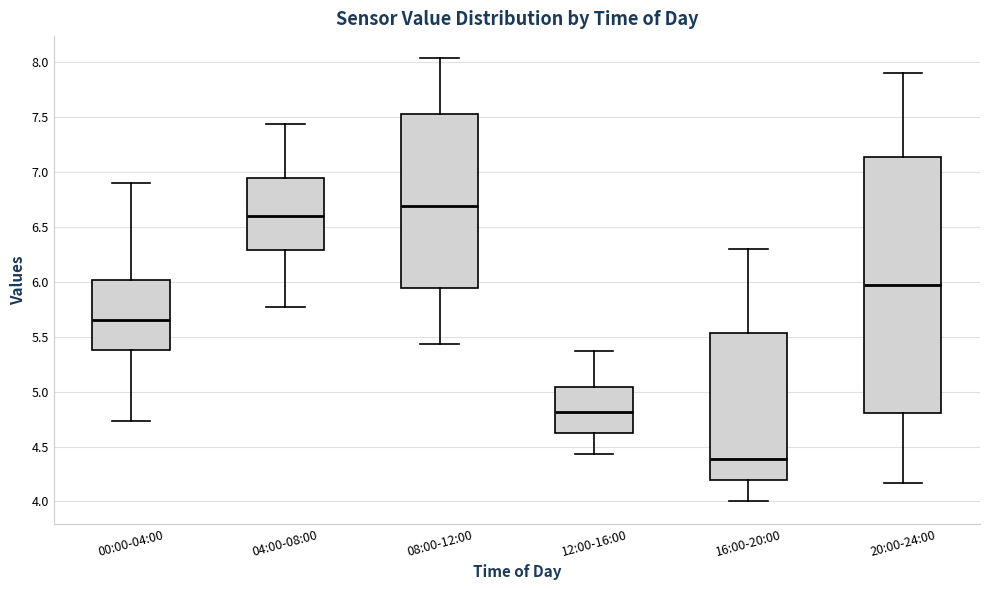

Reading left to right, transcribe this box plot: for each box, give where its median line is, the range the box spans, and where its two whiskers end, as read against the y-axis. The values are not printed on the chart, so give them approximately, as read against the axis.

00:00-04:00: median 5.65, box 5.40 to 6.00, whiskers 4.75 to 6.90
04:00-08:00: median 6.60, box 6.30 to 6.95, whiskers 5.75 to 7.45
08:00-12:00: median 6.70, box 5.95 to 7.55, whiskers 5.45 to 8.05
12:00-16:00: median 4.80, box 4.60 to 5.05, whiskers 4.45 to 5.35
16:00-20:00: median 4.40, box 4.20 to 5.55, whiskers 4.00 to 6.30
20:00-24:00: median 5.95, box 4.80 to 7.15, whiskers 4.15 to 7.90